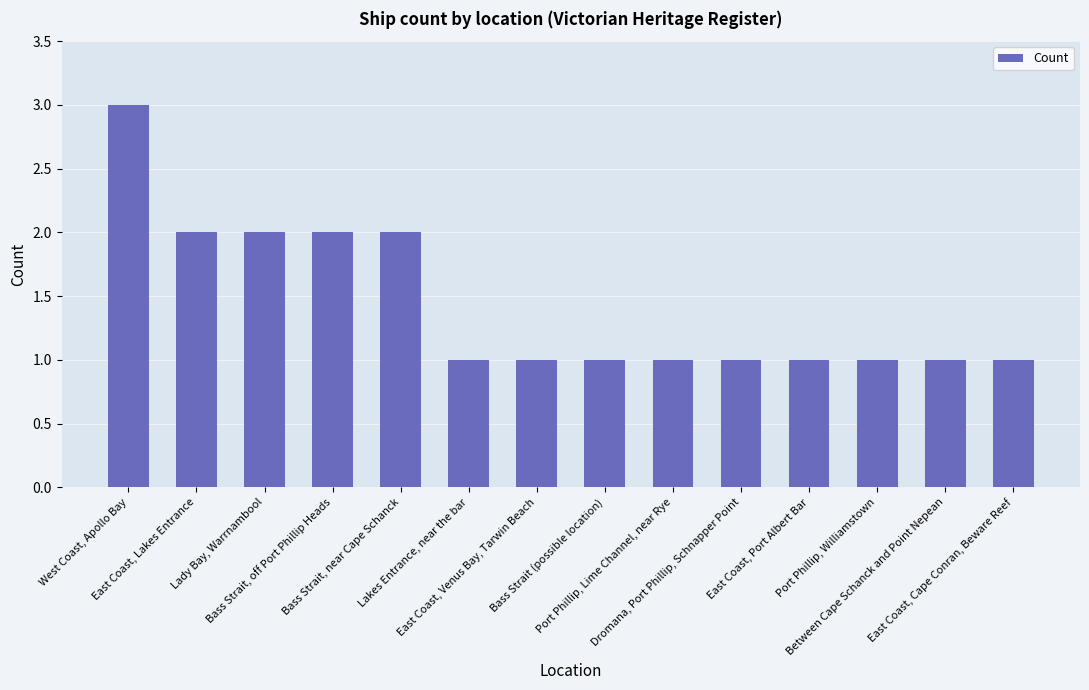

The chart shows a value of 2 at Lady Bay, Warrnambool. True or false?

True